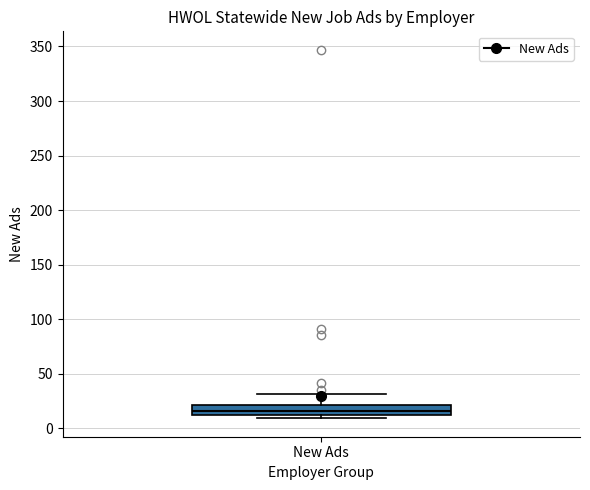

Where is the lower edge of the box for New Ads on the y-axis? The values are not printed on the chart, so give them approximately, as read against the axis.

10